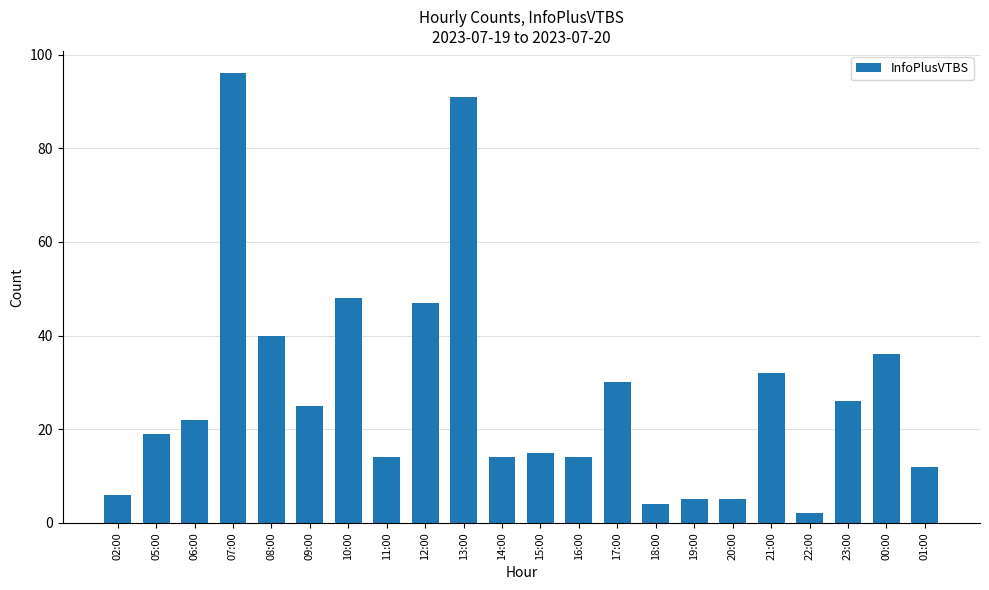

What is the change in value from 06:00 to 10:00?

+26